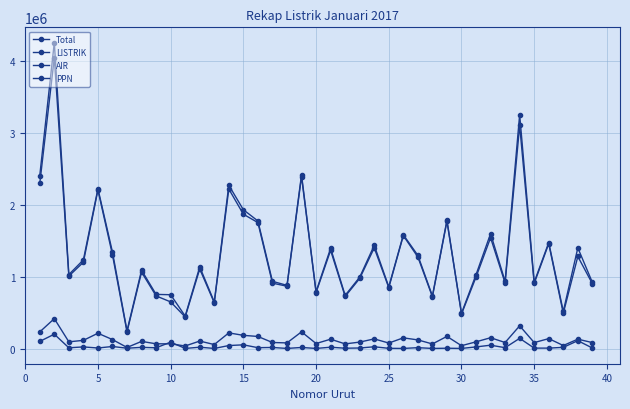

At which label does PPN reach its minimum?

30